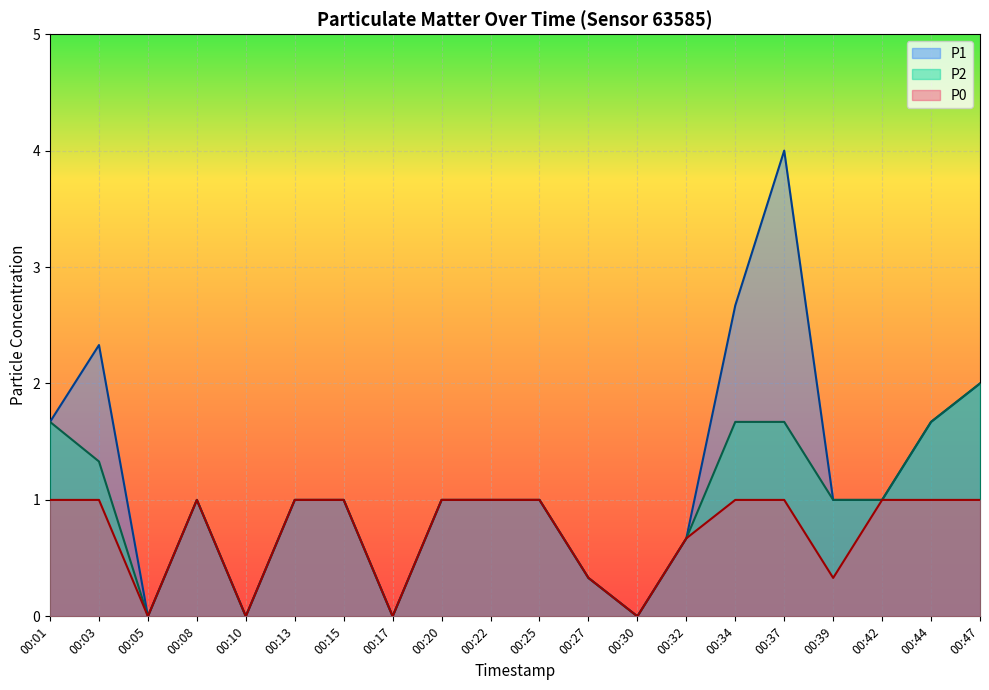

How many P0 values are between 0 and 1?

20